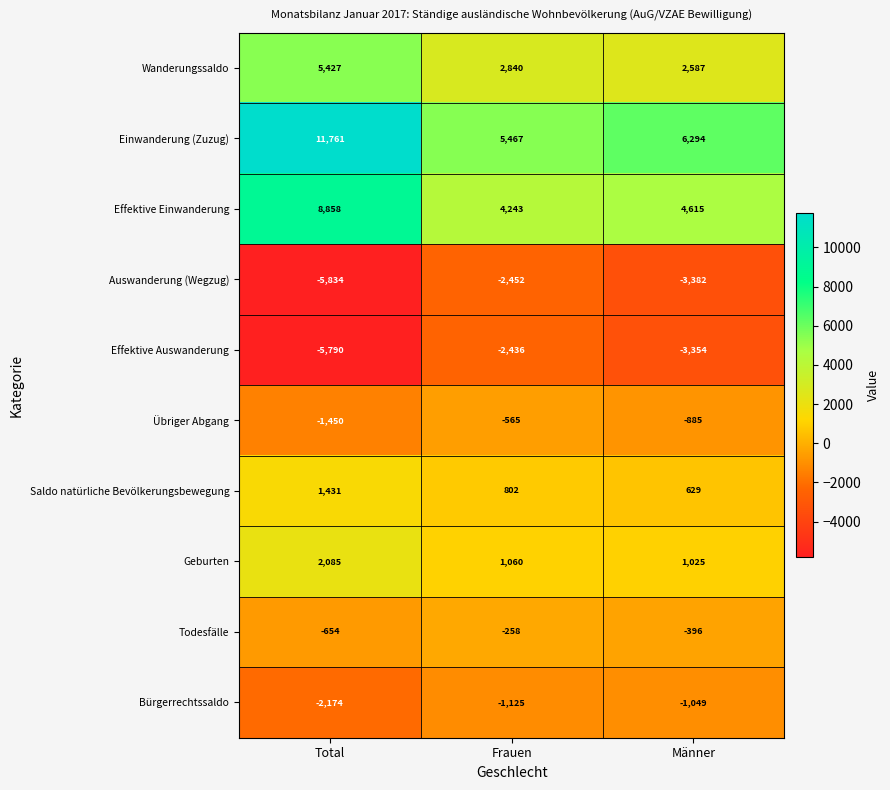

Reading left to right, list all the values displayed in this chart.

Wanderungssaldo: 5427	2840	2587
Einwanderung (Zuzug): 11761	5467	6294
Effektive Einwanderung: 8858	4243	4615
Auswanderung (Wegzug): -5834	-2452	-3382
Effektive Auswanderung: -5790	-2436	-3354
Übriger Abgang: -1450	-565	-885
Saldo natürliche Bevölkerungsbewegung: 1431	802	629
Geburten: 2085	1060	1025
Todesfälle: -654	-258	-396
Bürgerrechtssaldo: -2174	-1125	-1049